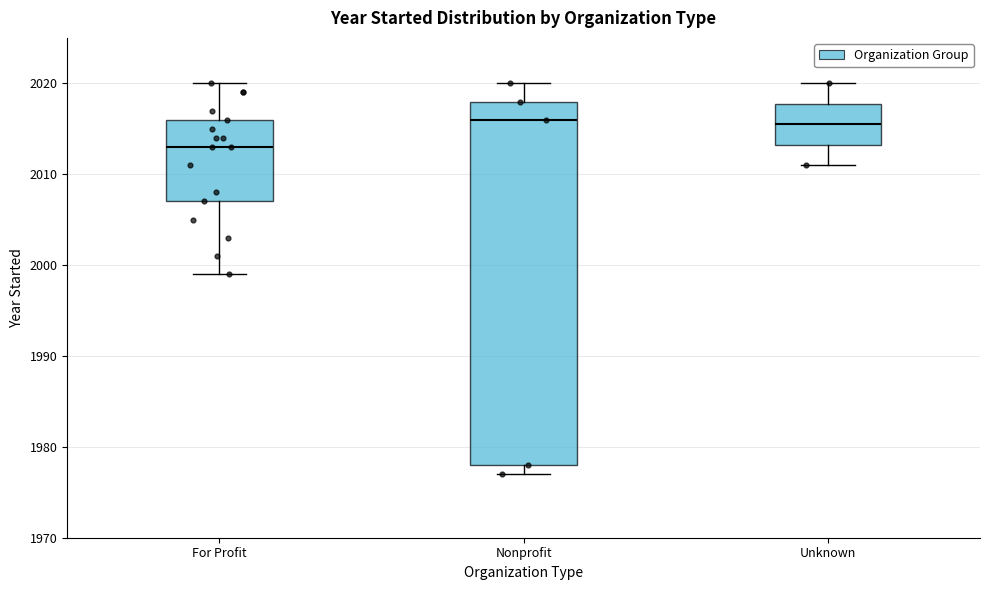

Comparing the boxes themselves (not the whiskers), which one is the tallest?

Nonprofit